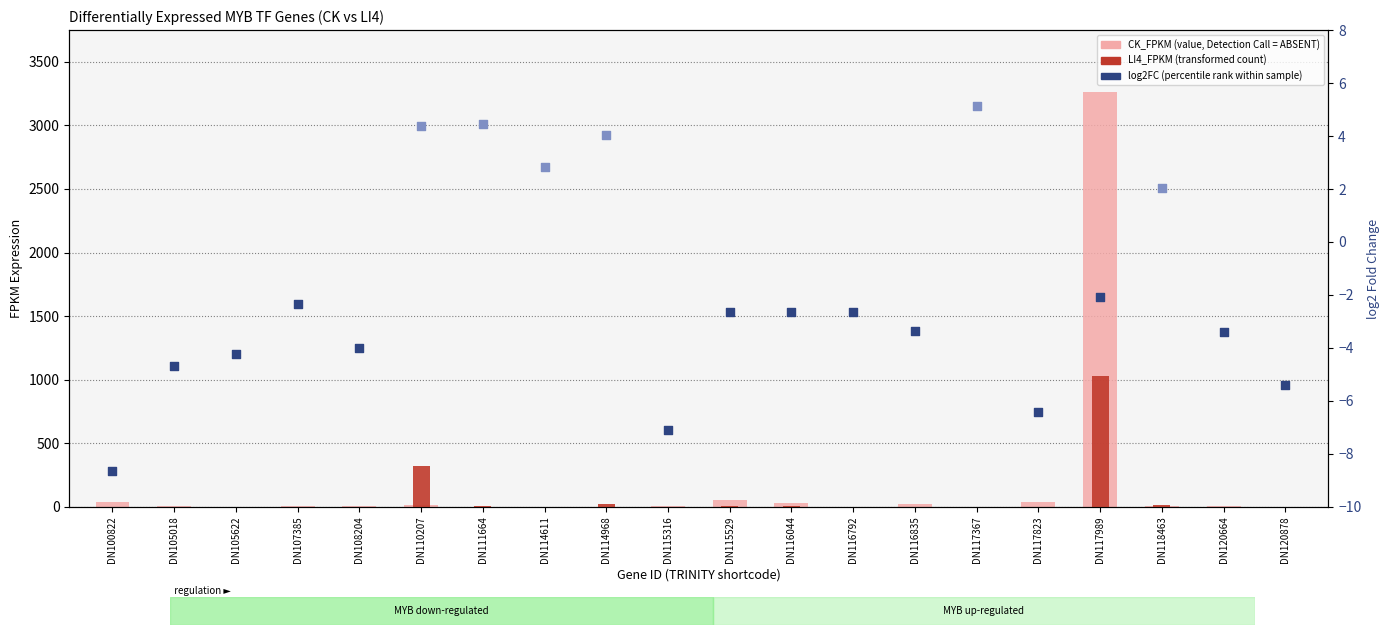

Which series reaches the minimum Y coordinate?

CK_FPKM